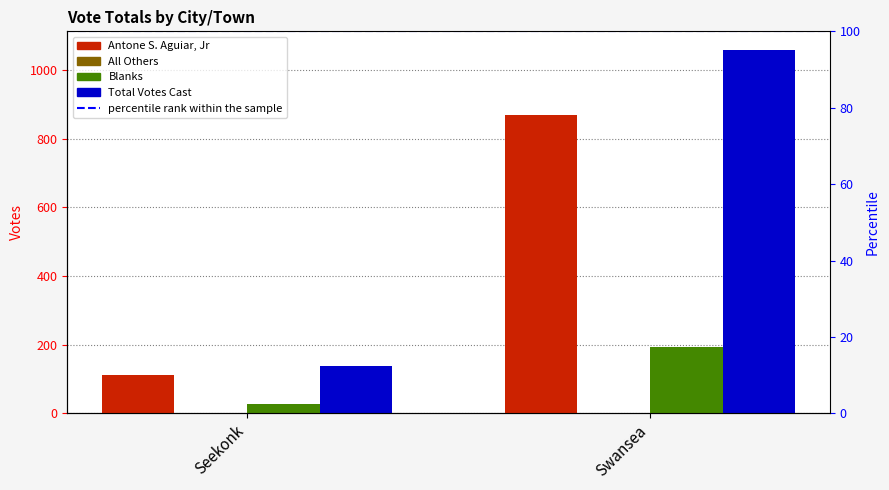

Read the percentile rank within the sample value at Swansea.

100